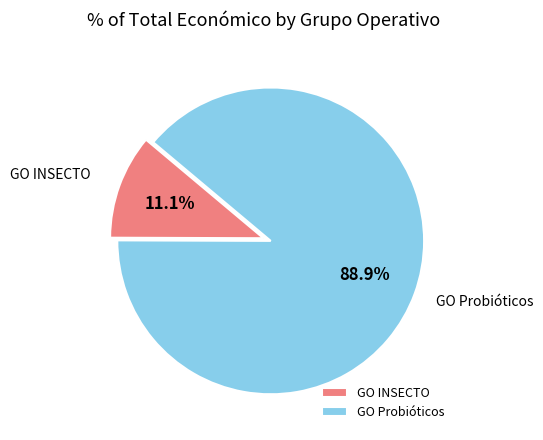

How much of the chart is everything except GO INSECTO?

88.9%